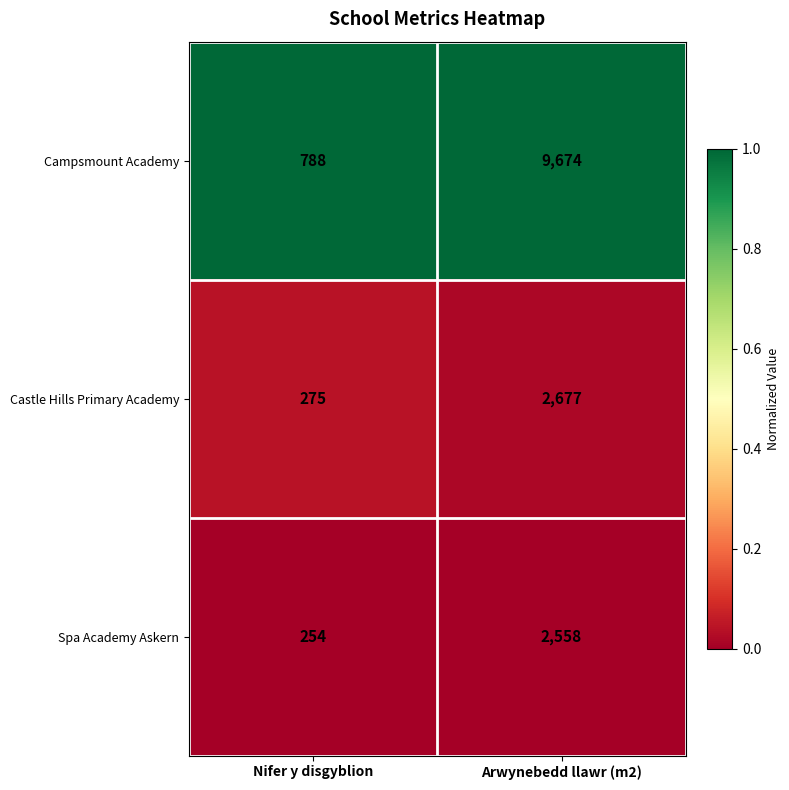

The Castle Hills Primary Academy series shows 189 at Nifer y disgyblion. True or false?

False